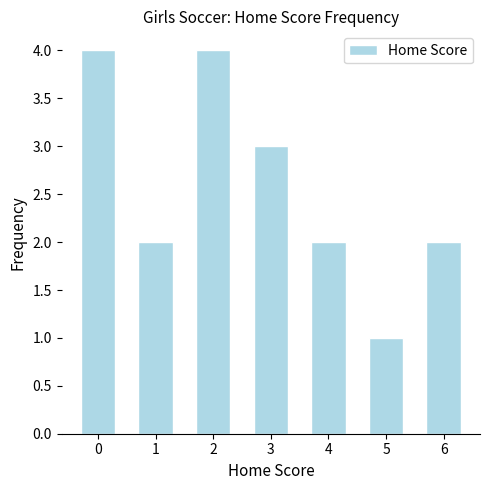

Reading right to left, what are all the values shown in this chart?

6=2	5=1	4=2	3=3	2=4	1=2	0=4